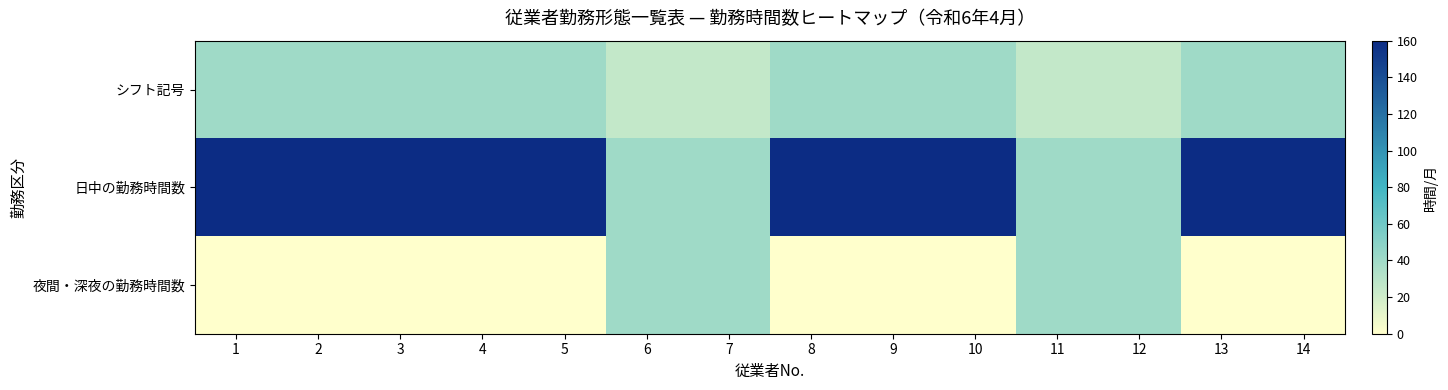

Which label corresponds to the largest value in the chart?

1